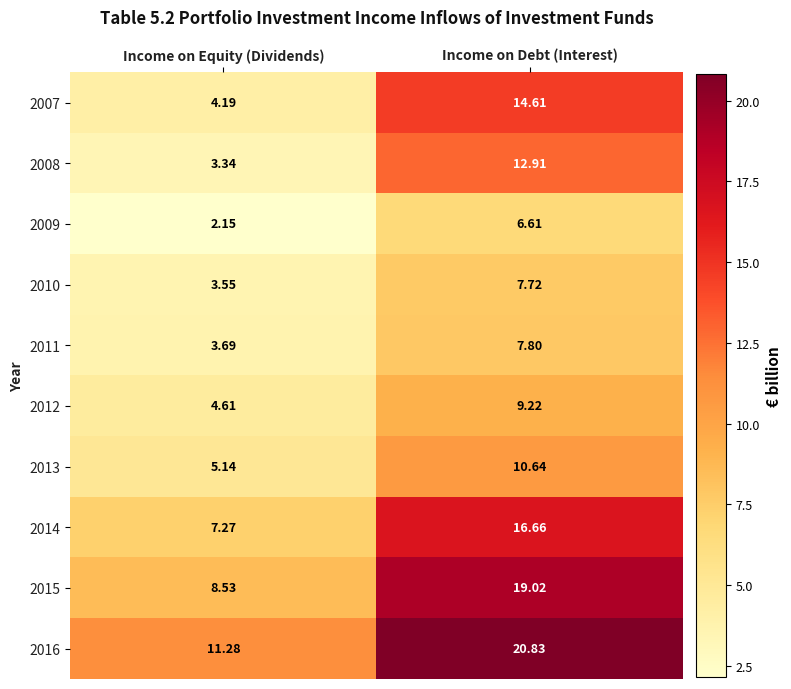

Rank the series by their maximum value, from highest to lowest.

2016, 2015, 2014, 2007, 2008, 2013, 2012, 2011, 2010, 2009